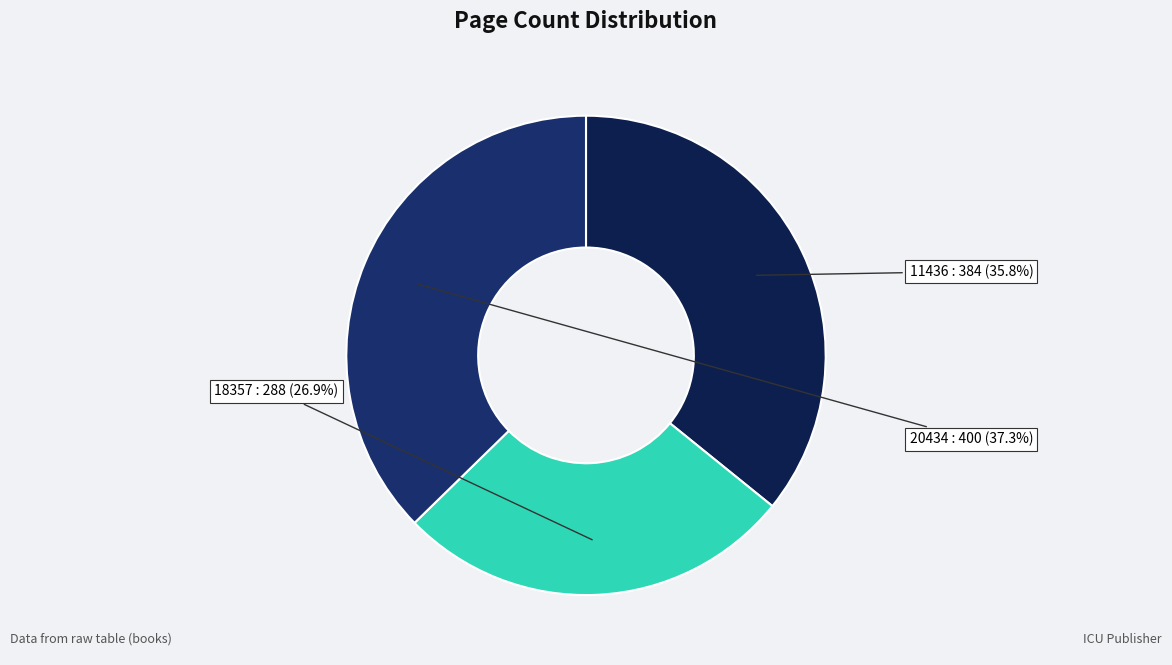

Which category has the biggest portion of the pie?

20434